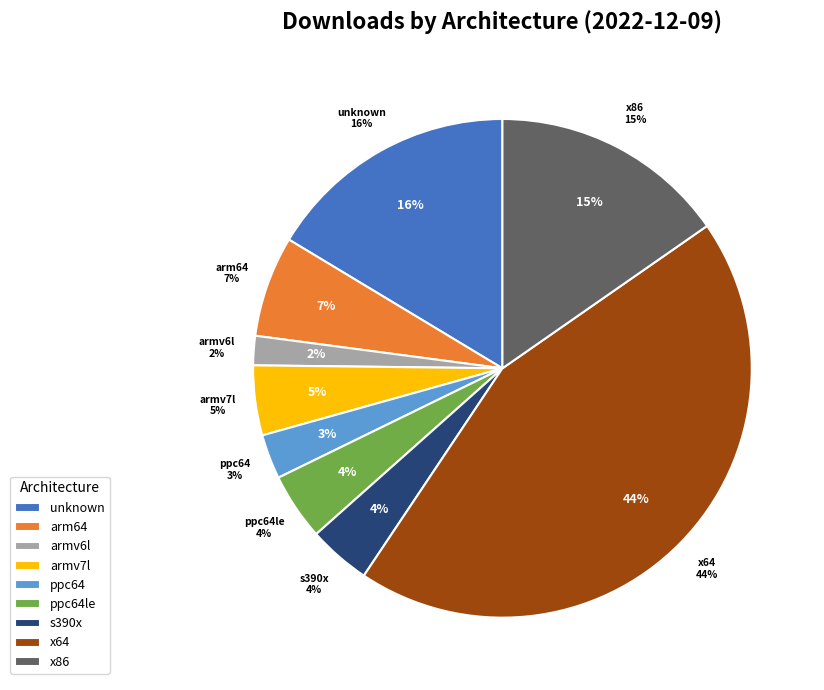

To the nearest percent, what is the average slice percentage?

11%